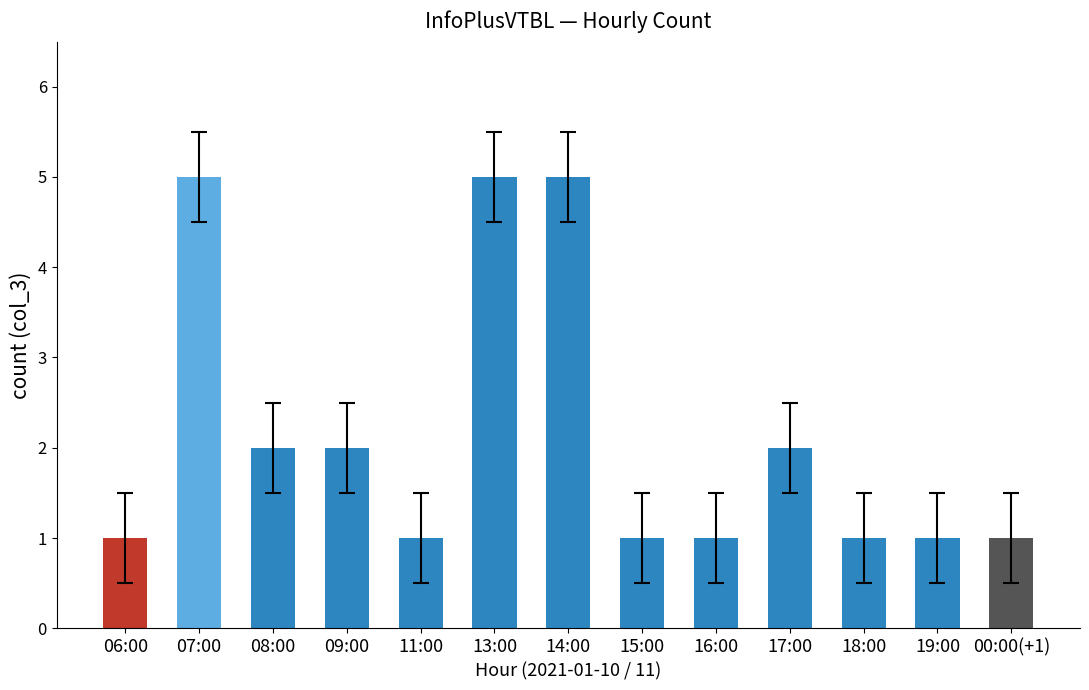

What is the greatest value displayed?

5